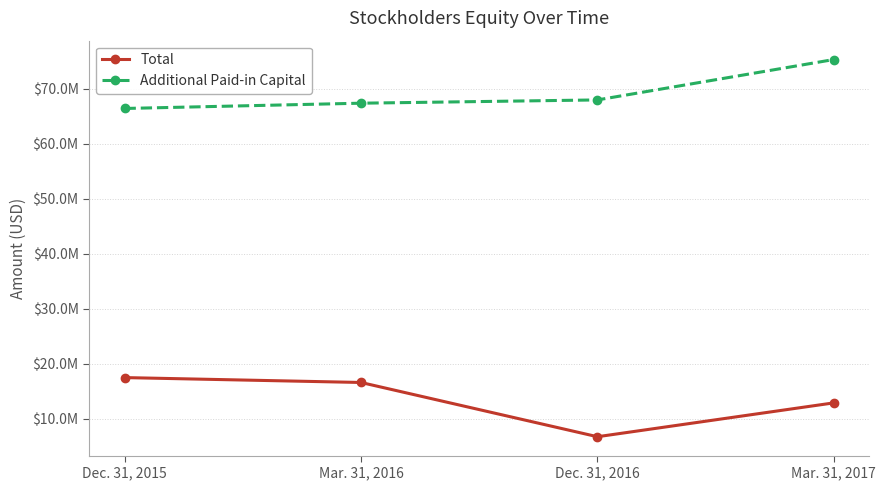

What are all the series names shown in the legend?

Total, Additional Paid-in Capital